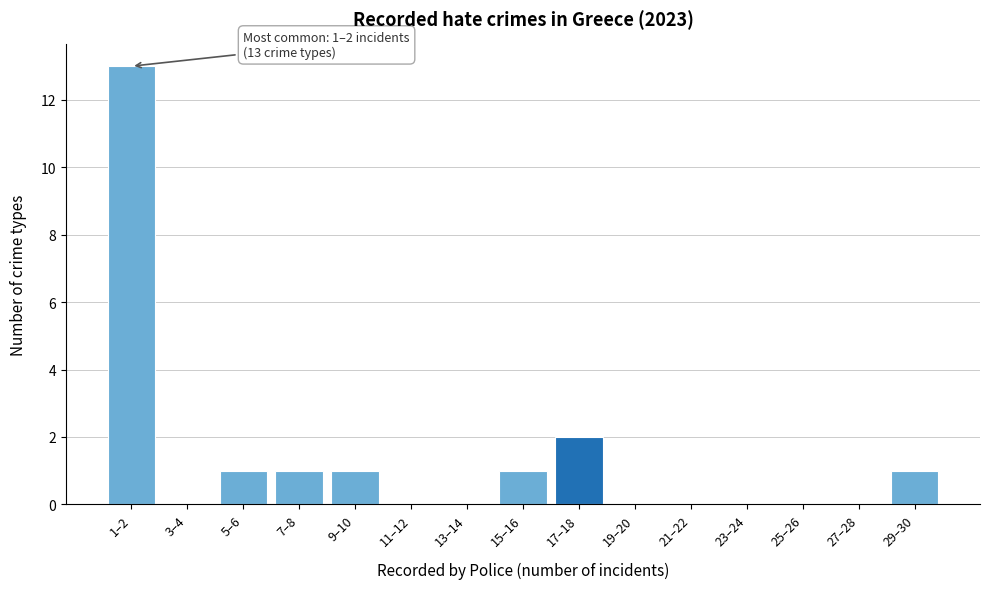

Is it true that the value at 27–28 is 0?

True